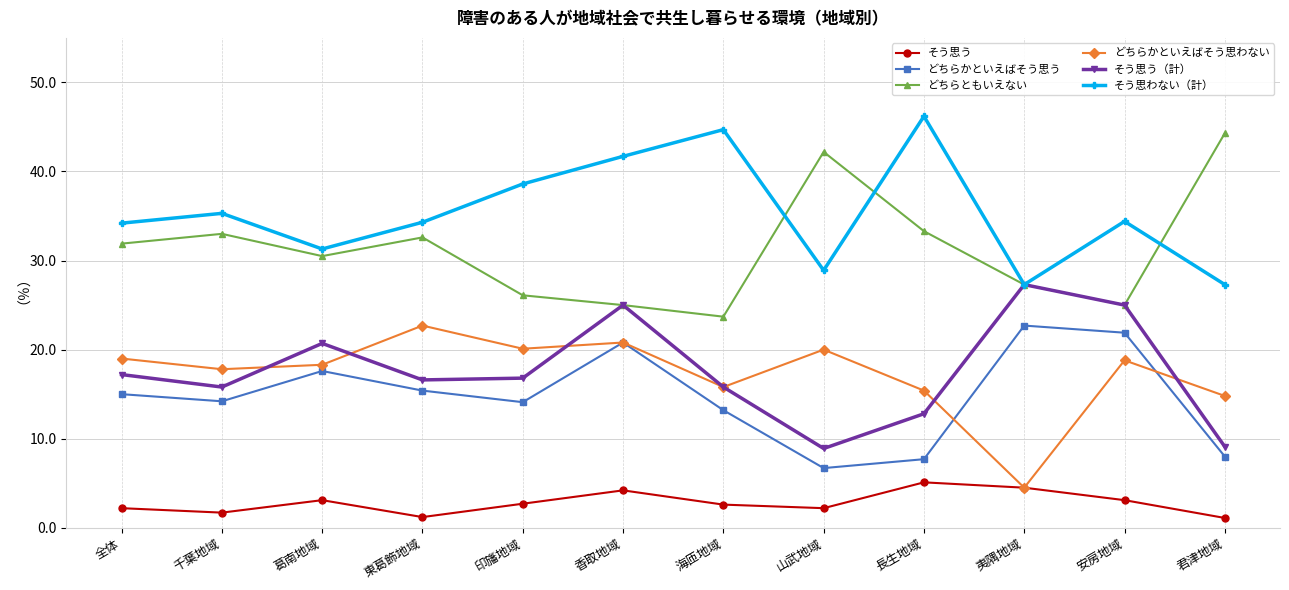

The そう思わない（計） series shows 34.3 at 東葛飾地域. True or false?

True